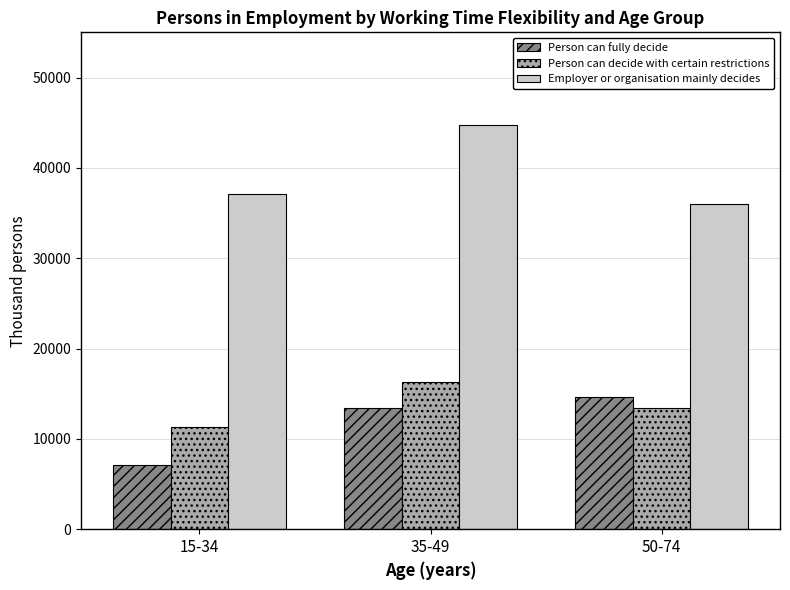

What is the total value across all series at 35-49?

74444.7